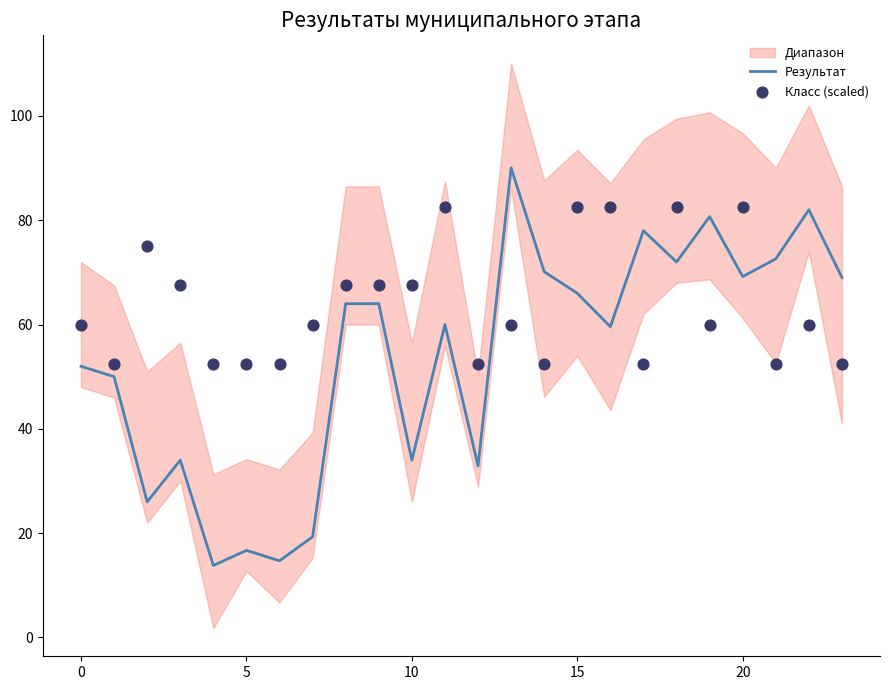

Which series has the largest Y range (max minus min)?

Результат